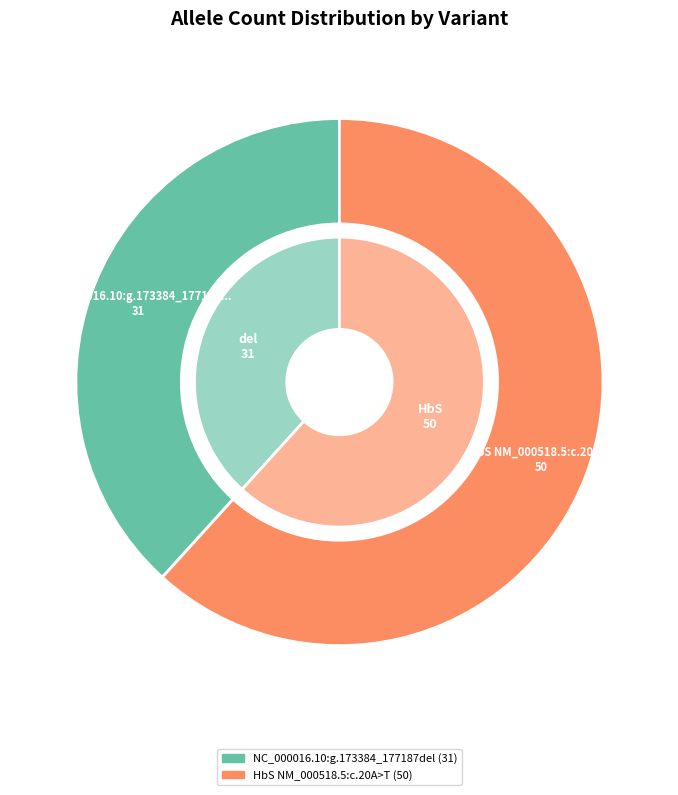

Which slice is the smallest?

NC_000016.10:g.173384_177187del